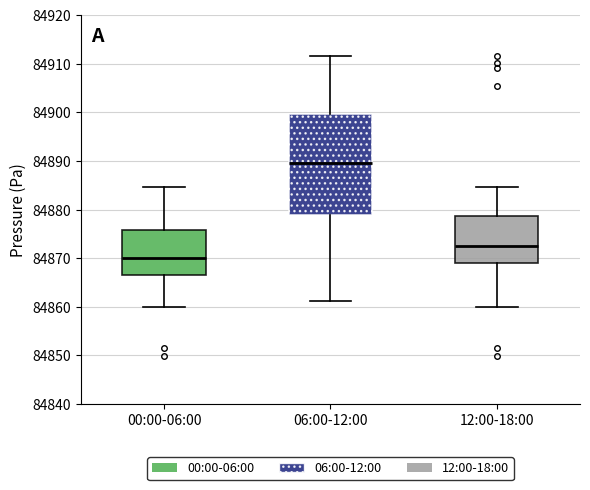

Reading left to right, transcribe this box plot: for each box, give where its median line is, the range the box spans, and where its two whiskers end, as read against the y-axis. The values are not printed on the chart, so give them approximately, as read against the axis.

00:00-06:00: median 84870, box 84867 to 84876, whiskers 84860 to 84885
06:00-12:00: median 84890, box 84879 to 84900, whiskers 84861 to 84911
12:00-18:00: median 84872, box 84869 to 84879, whiskers 84860 to 84885